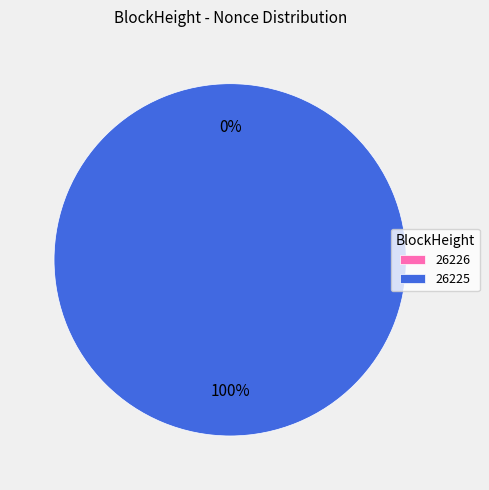

Which slice is the smallest?

26226